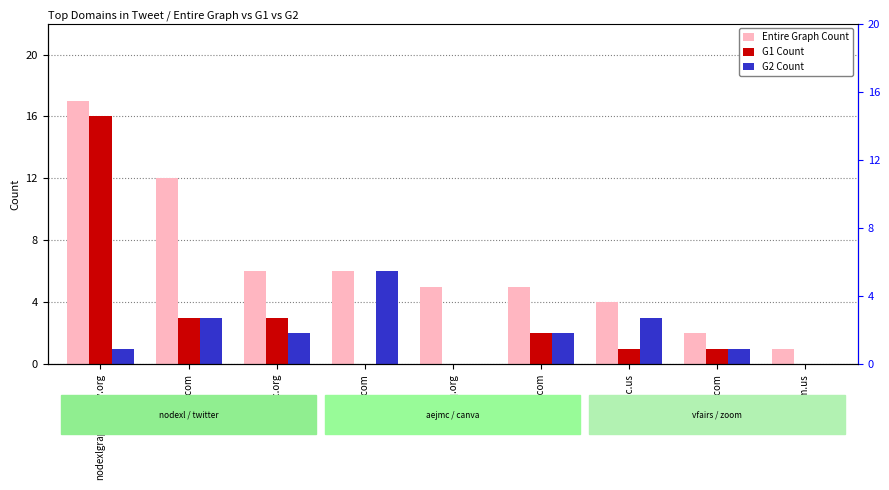

How many data points does each series have?

9